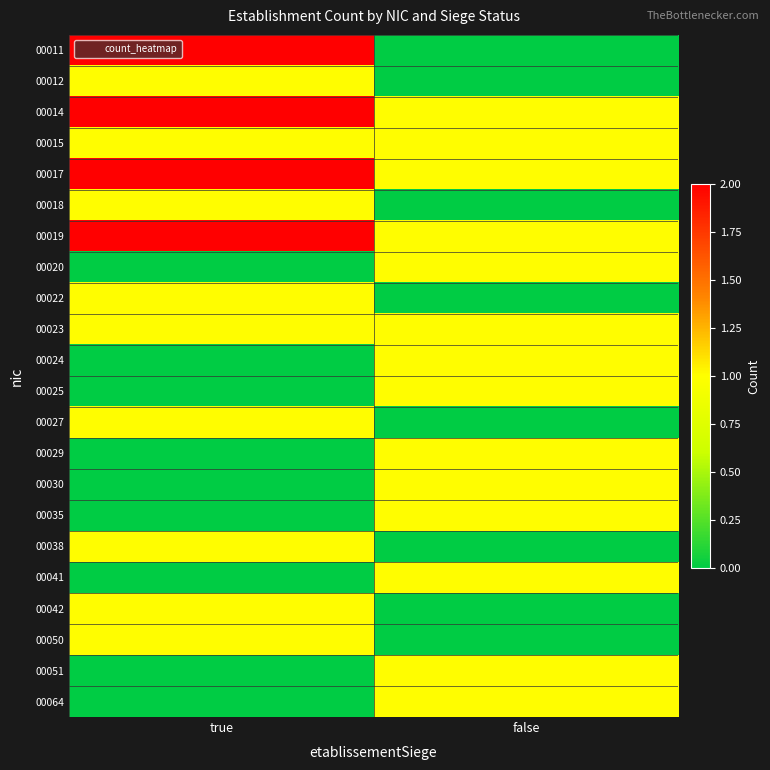

At which category is the sum across all series the highest?

true